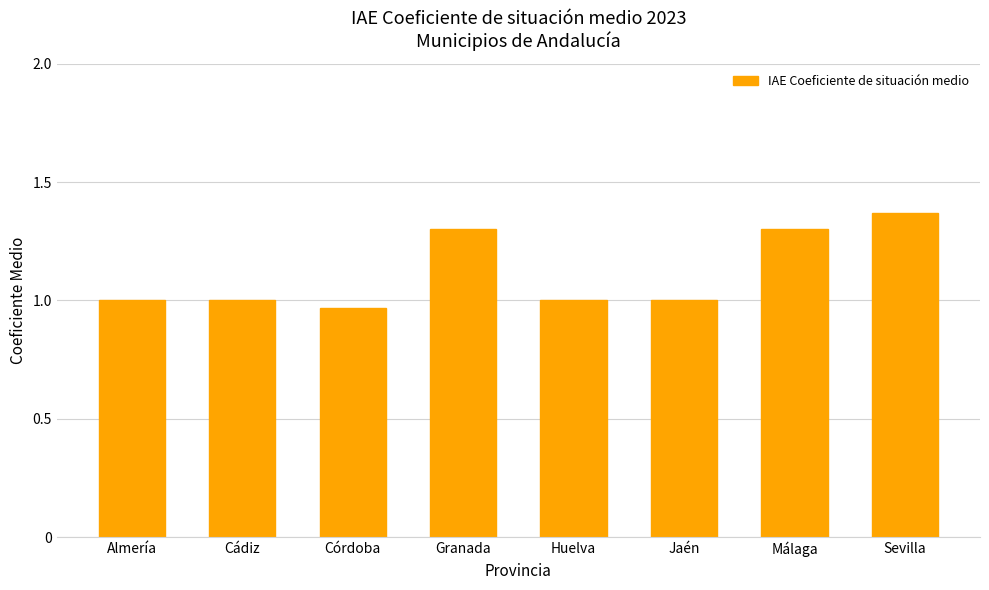

What is the value of the 7th bar from the left?

1.3